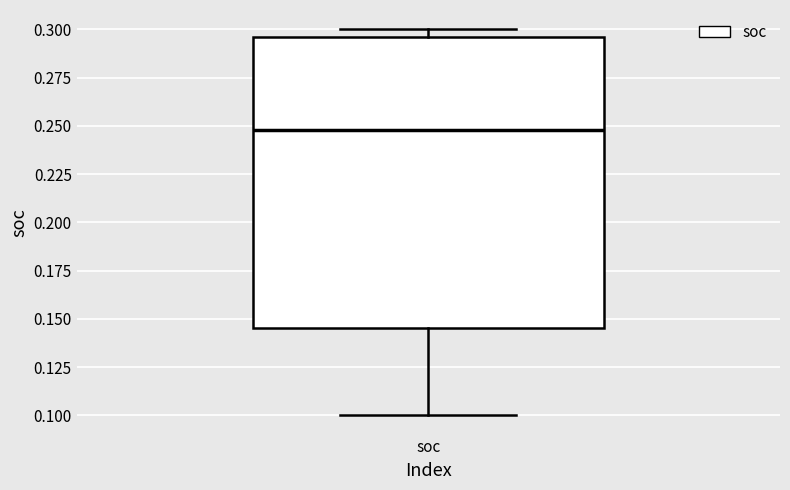

Where does the median line of the box for soc sit on the y-axis? The values are not printed on the chart, so give them approximately, as read against the axis.

0.250